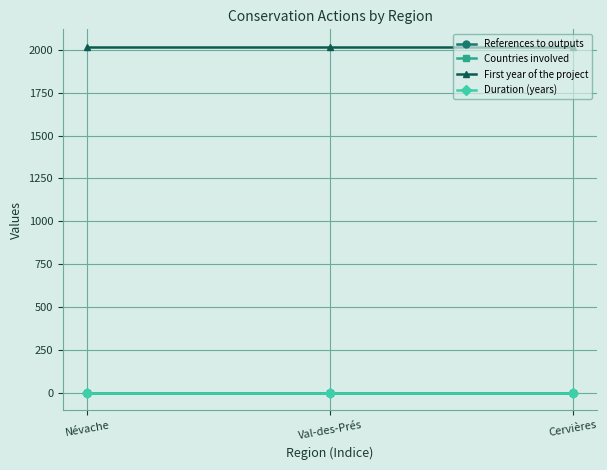

Which category has the lowest value in the Countries involved series?

Névache